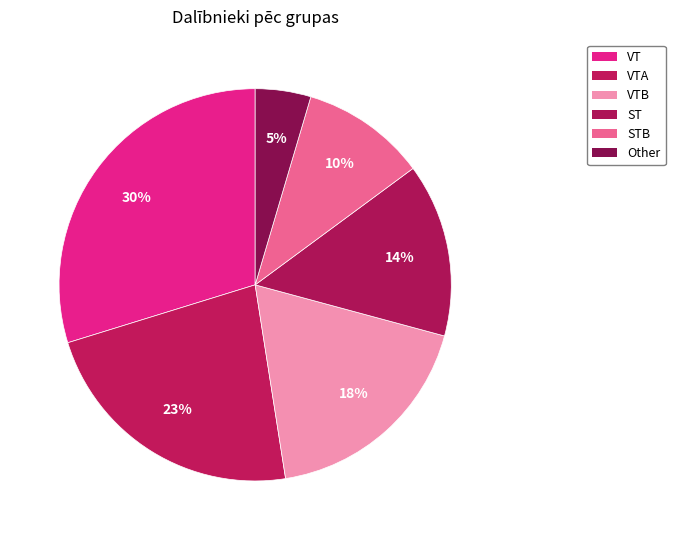

How many slices are in this pie chart?

6